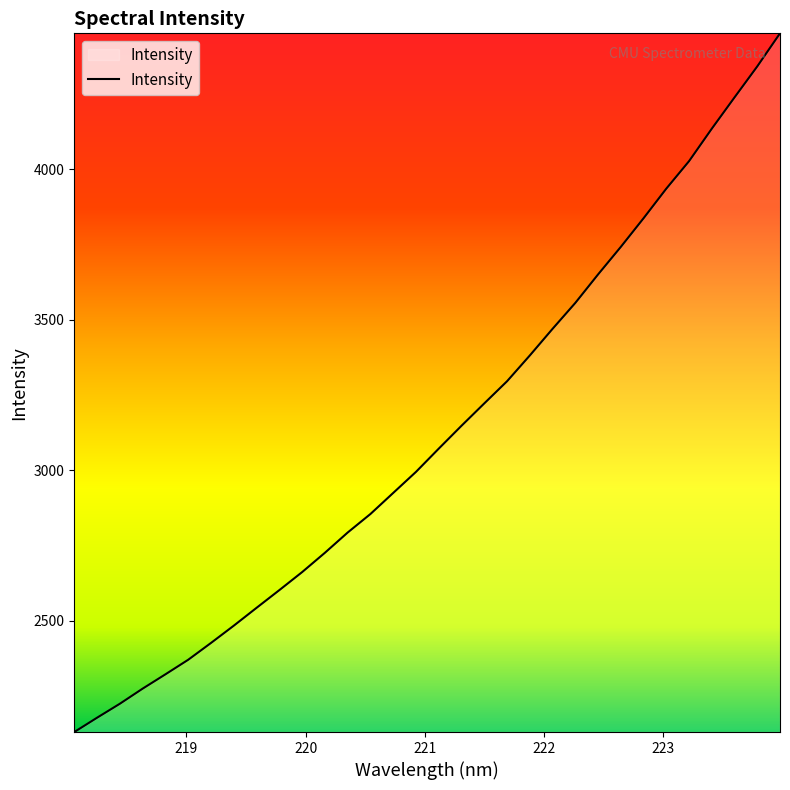

What is the maximum value shown in the chart?

4451.4